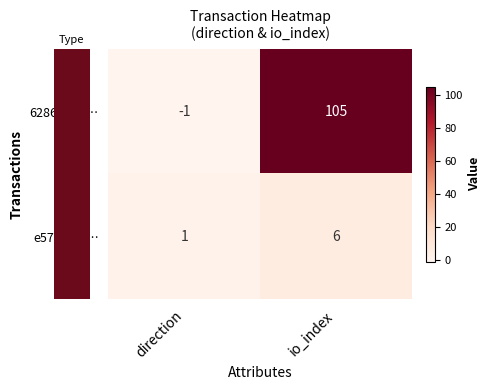

Between direction and io_index, which series saw the biggest shift?

6286861d…